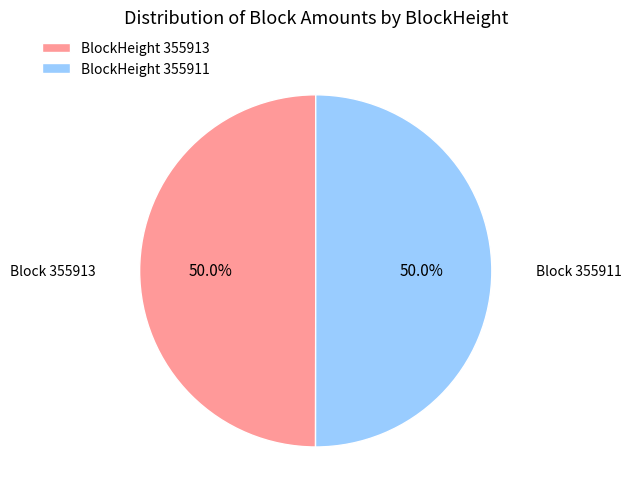

Is the sum of BlockHeight 355913 and BlockHeight 355911 greater than half?

Yes